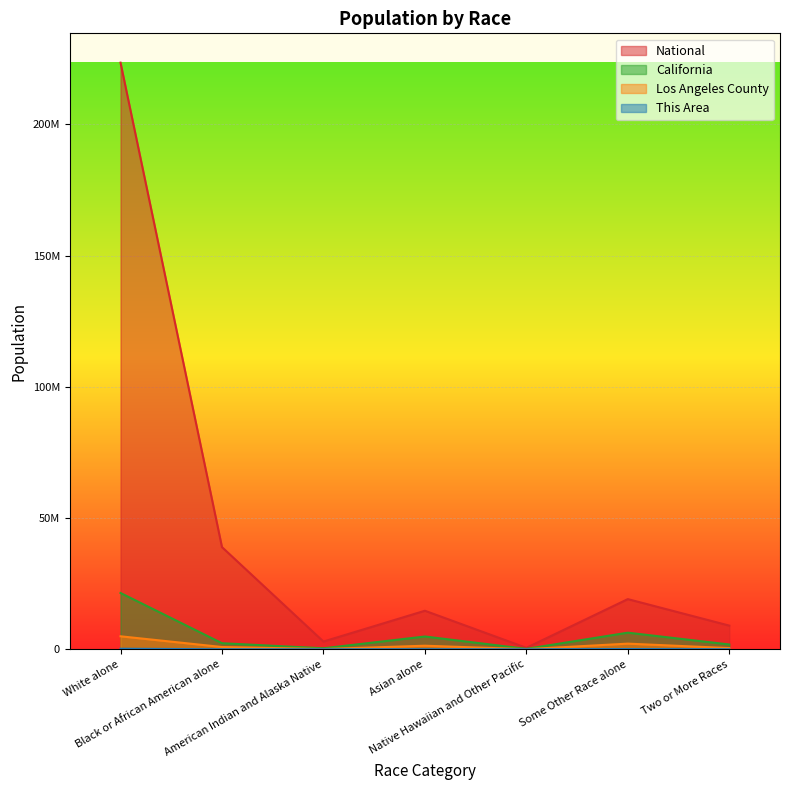

Which series has the widest spread of values?

National